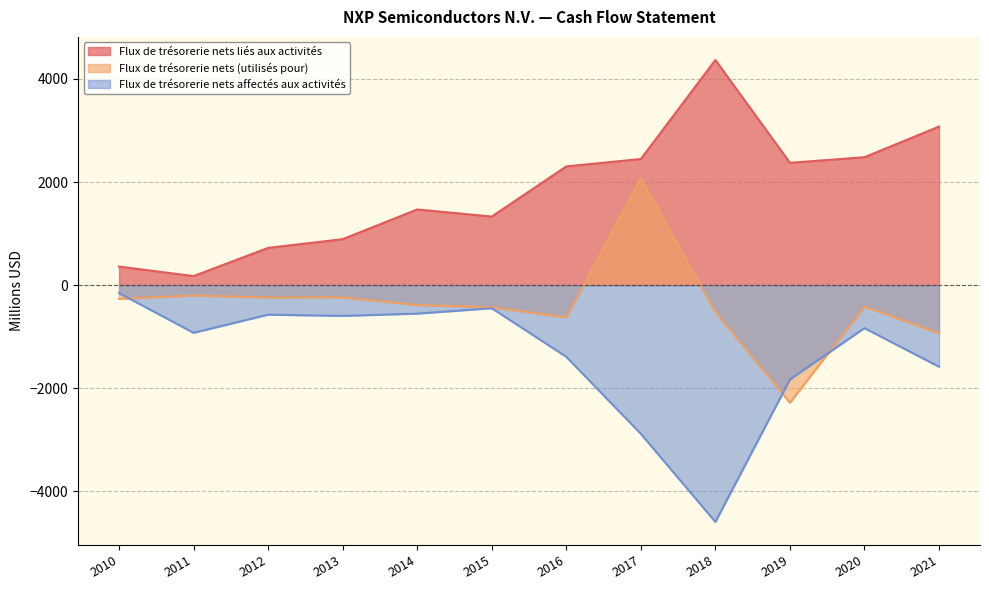

At which label does Flux de trésorerie nets liés aux activités reach its peak?

2018